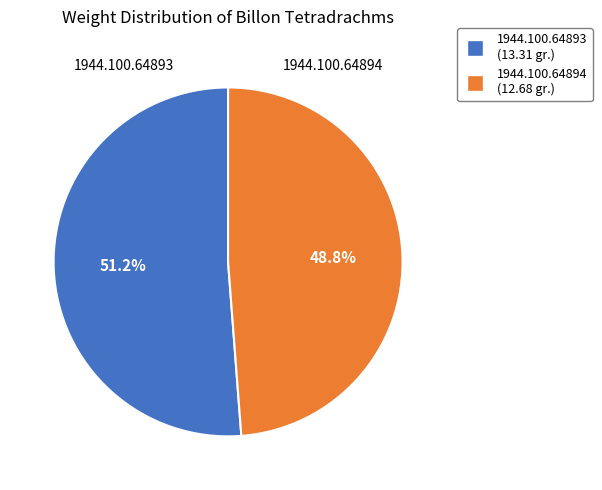

What is the smallest slice in the pie chart?

1944.100.64894